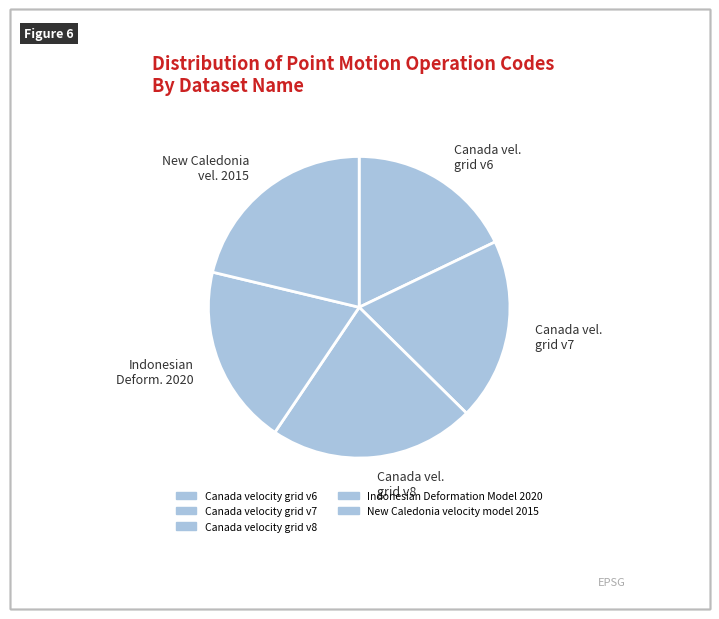

Count the number of slices in the pie.

5